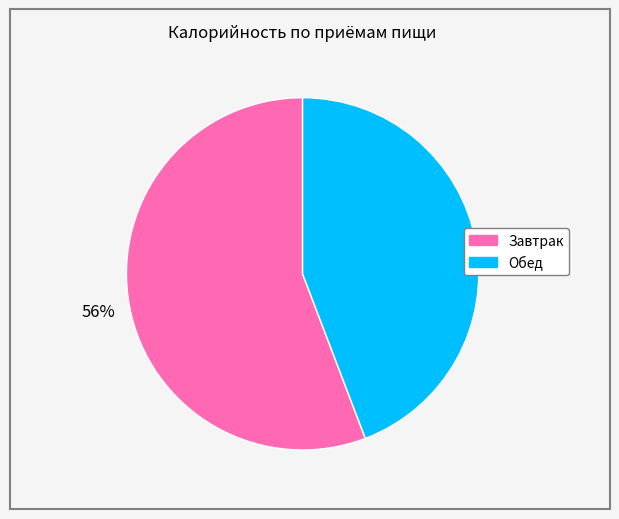

Which slice is the largest?

Завтрак